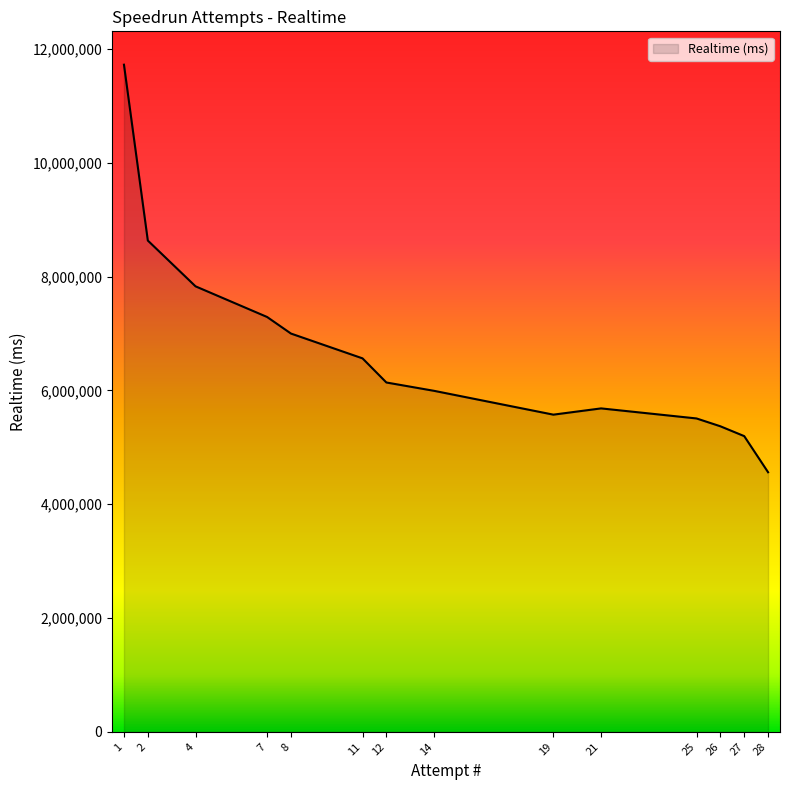

The value at 19 is 5574240. True or false?

True